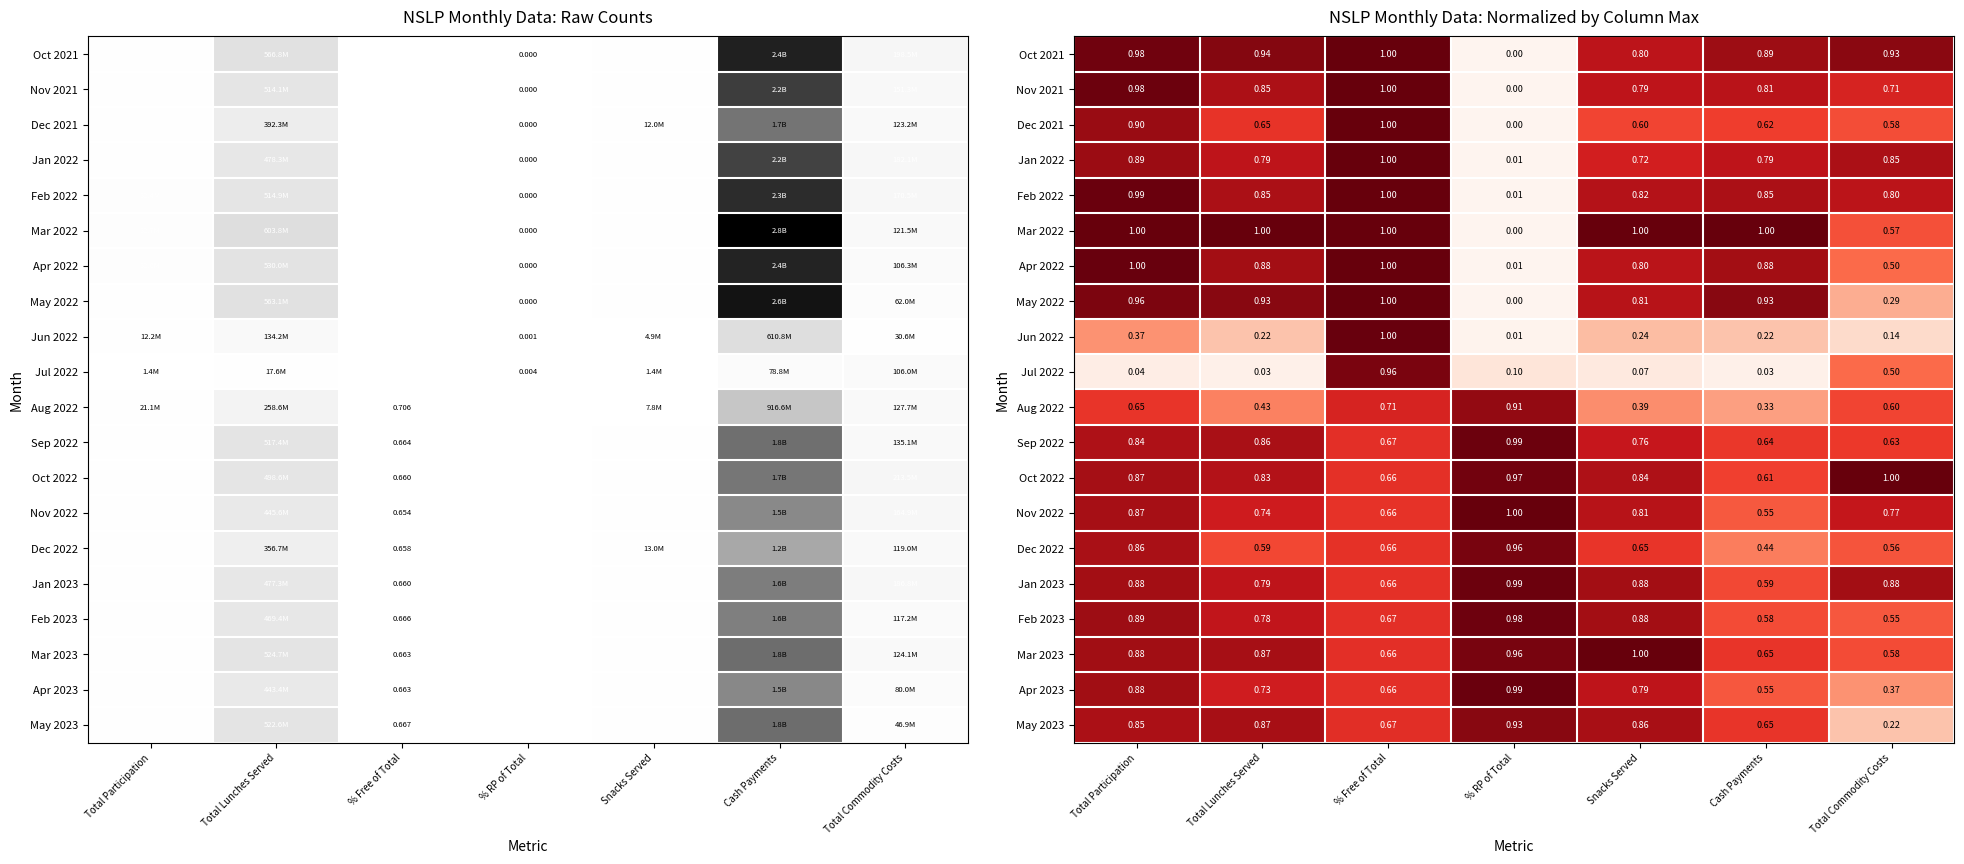

What is the total value across all series at Cash Payments?

12.6